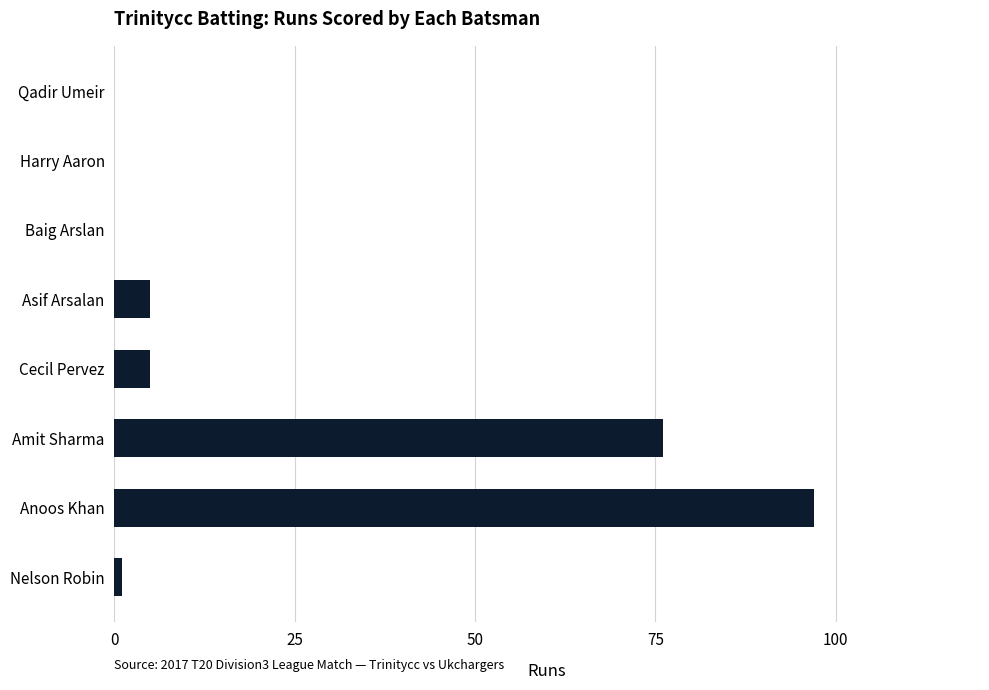

How many categories are shown in the chart?

8